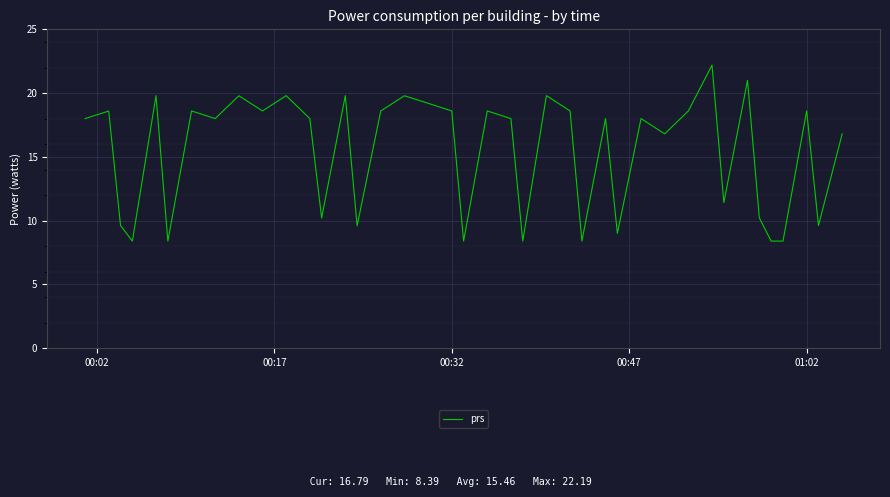

What is the greatest value displayed?

22.2